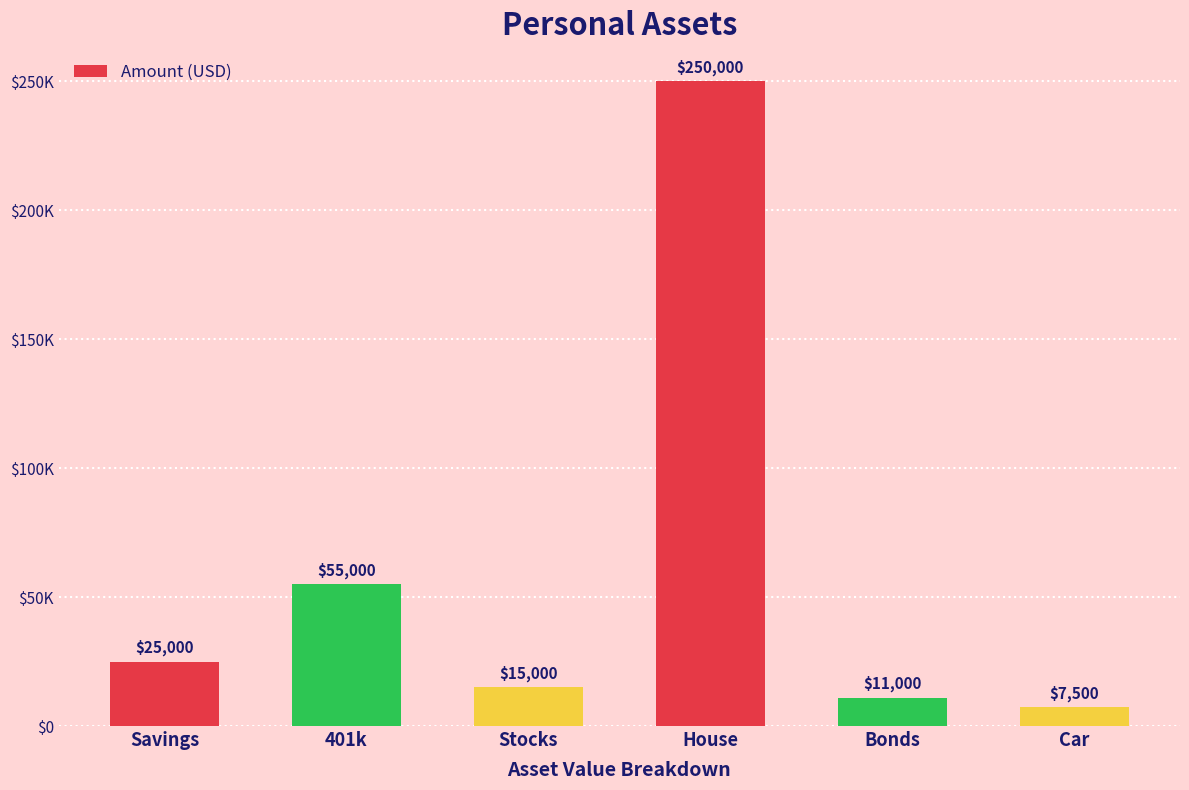

What is the label of the 5th bar from the right?

401k